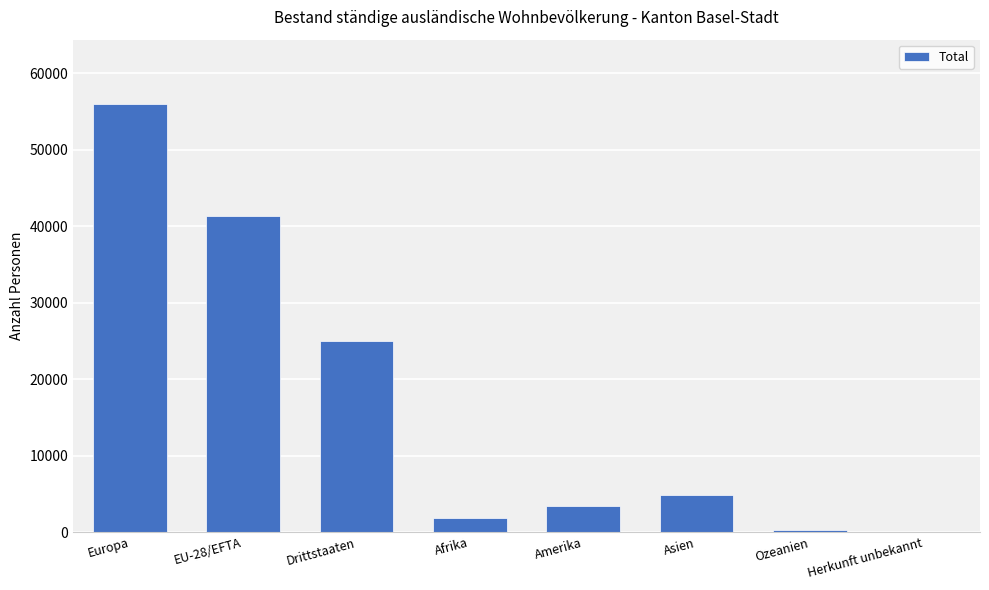

How many distinct data groups are displayed?

1